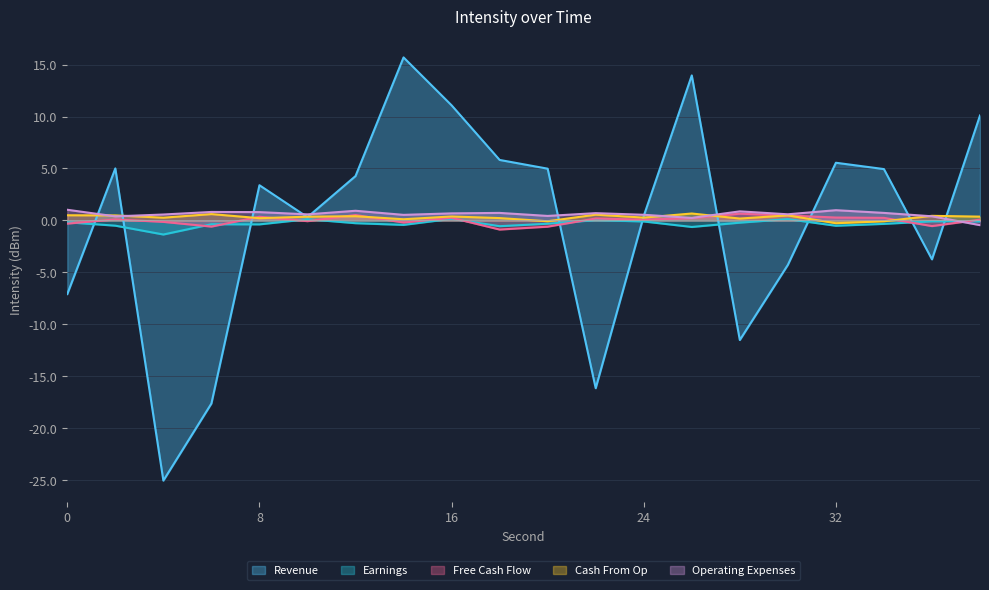

Is the value of Cash From Op at 22 greater than the value of Earnings at 30?

Yes